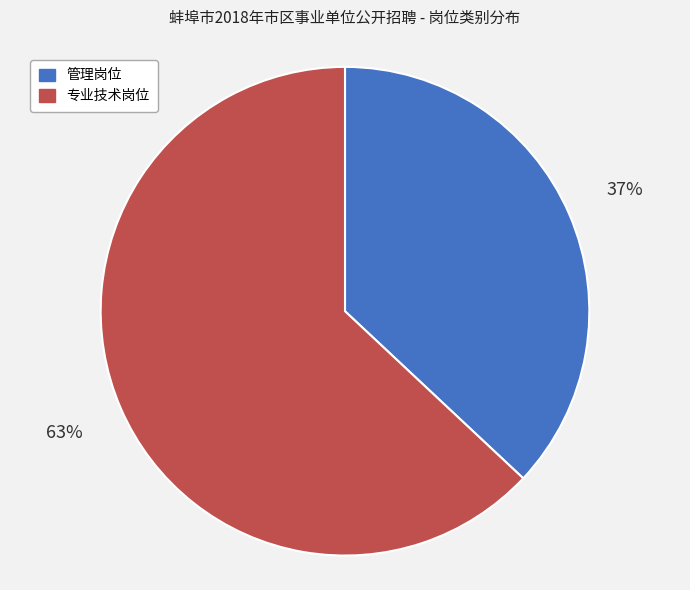

To the nearest percent, what portion does 专业技术岗位 represent?

63%